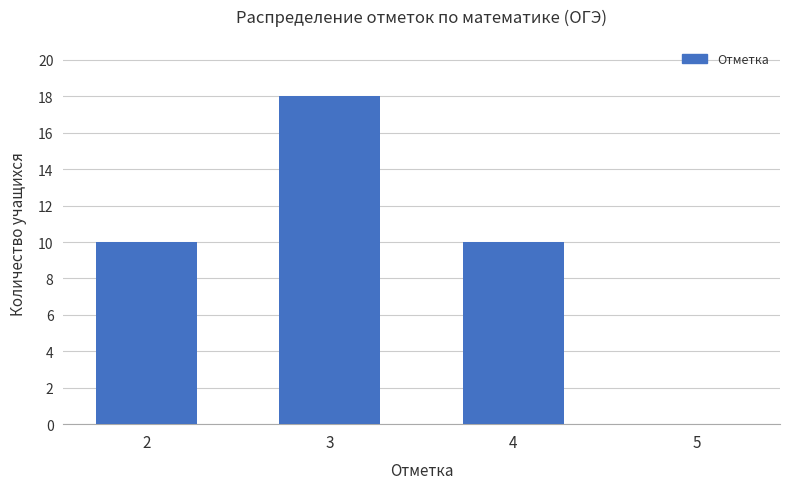

Reading left to right, transcribe all the data shown in this chart.

10	18	10	0